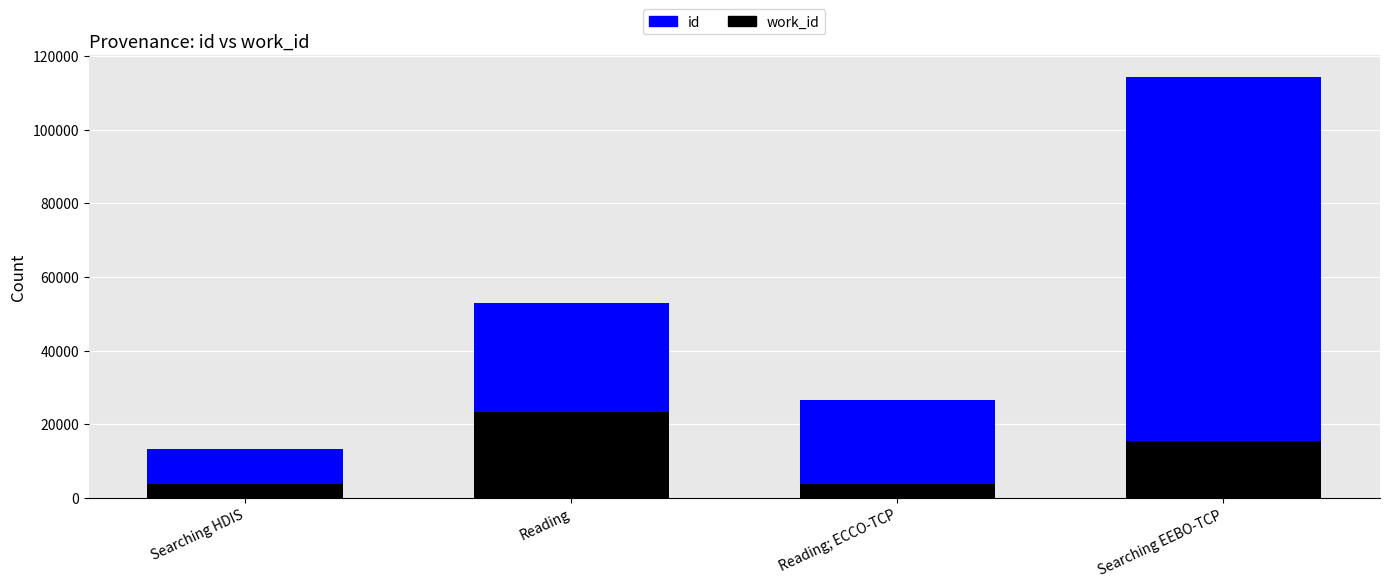

How many series are shown in this chart?

2